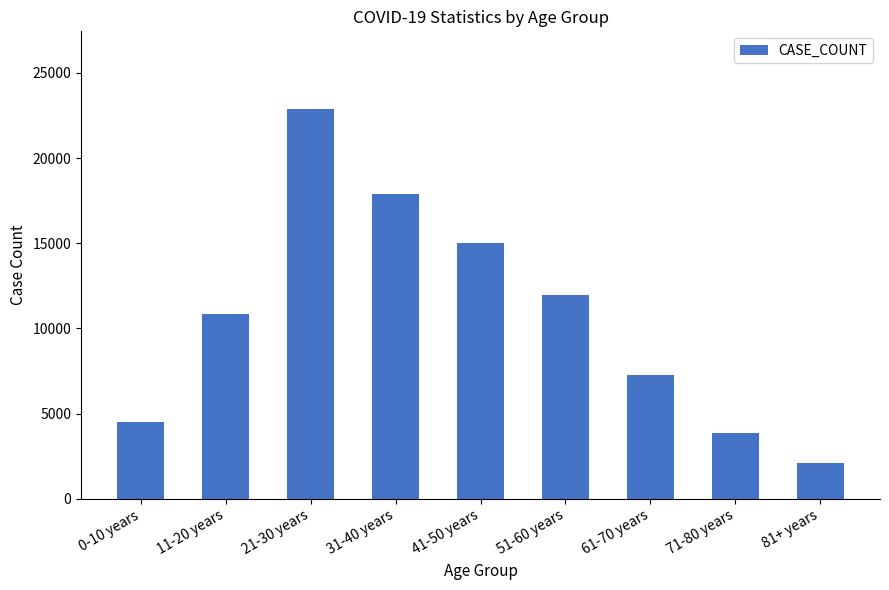

How many series are shown in this chart?

1